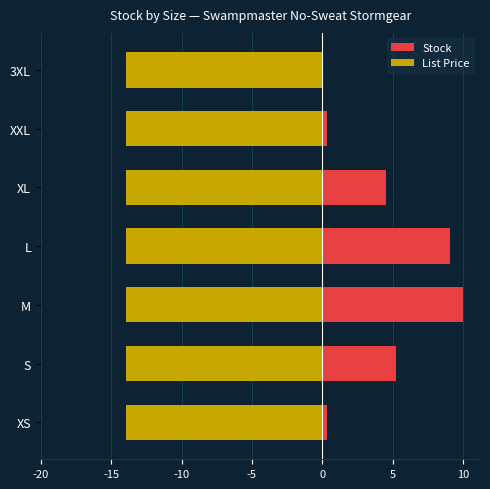

How many positive values does the Stock series have?

6